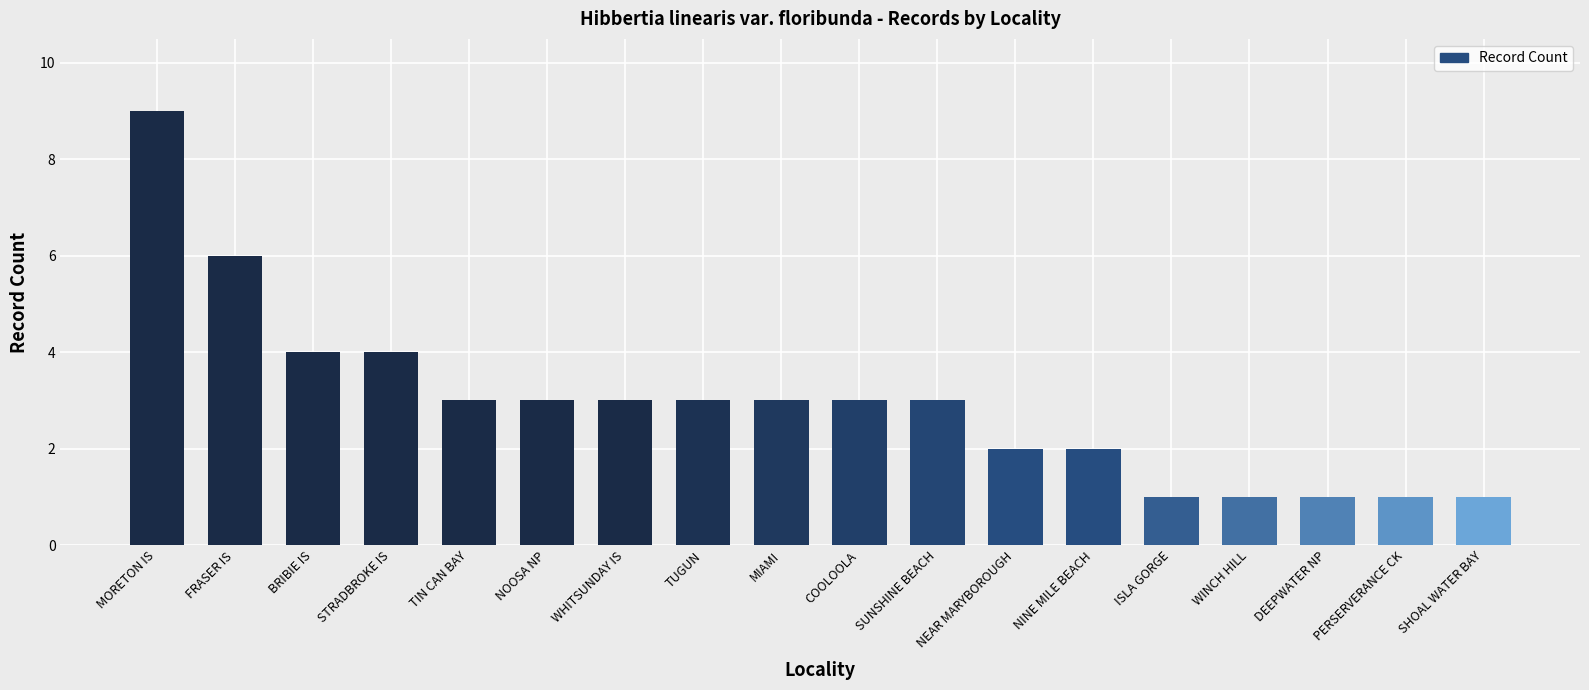

What is the average value?

3